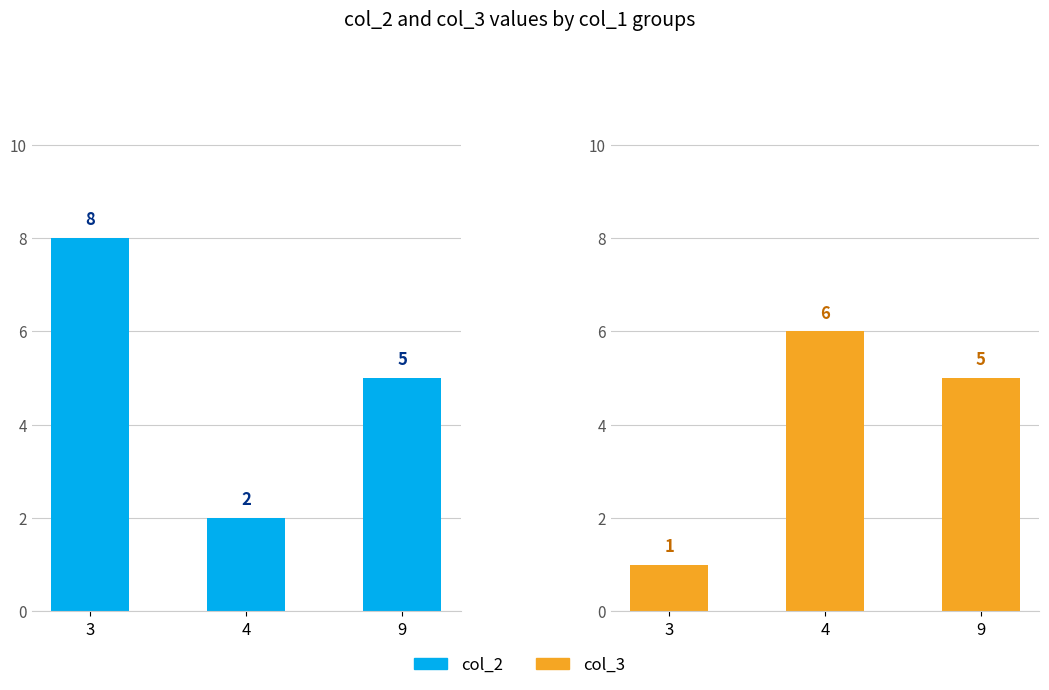

What is the value of the col_2 bar at the 1st from the left?

8